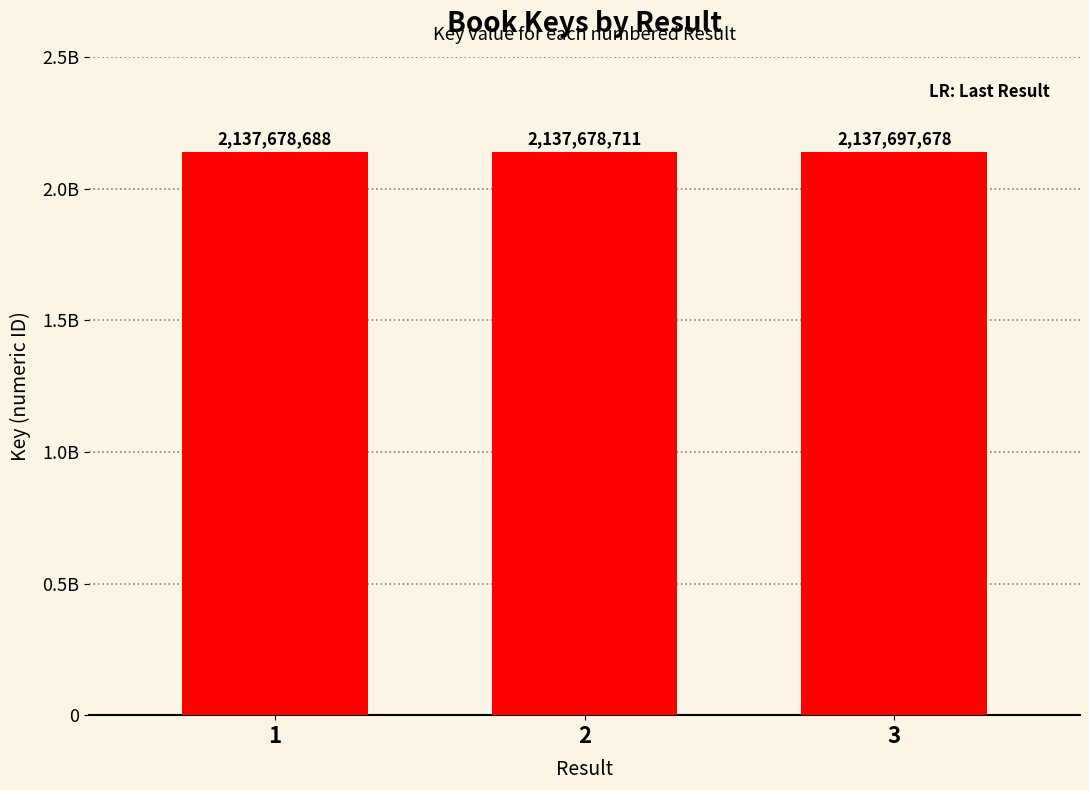

Does the chart contain any negative values?

No